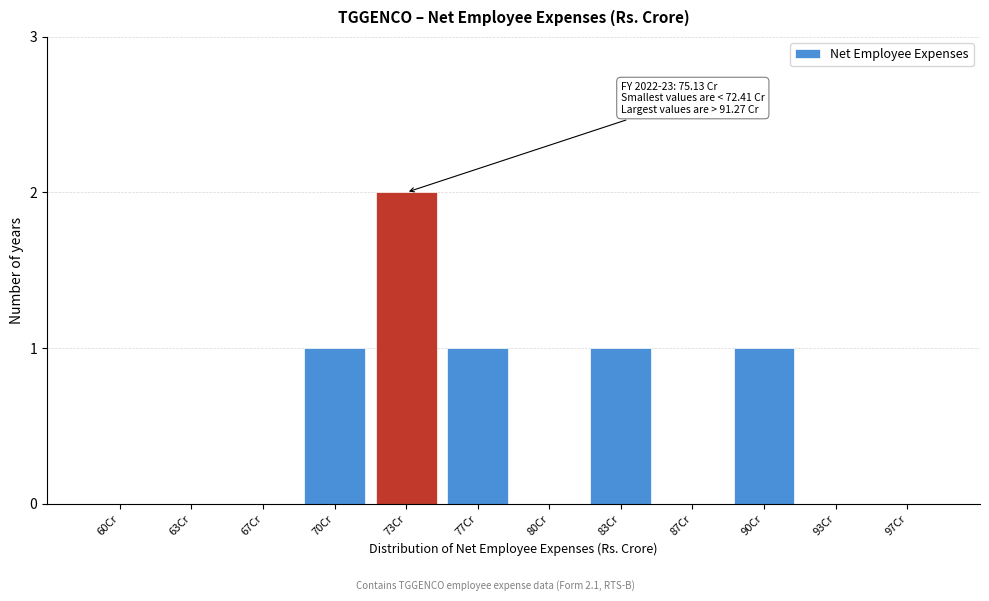

Reading right to left, extract all data points from this chart.

97Cr=0	93Cr=0	90Cr=1	87Cr=0	83Cr=1	80Cr=0	77Cr=1	73Cr=2	70Cr=1	67Cr=0	63Cr=0	60Cr=0